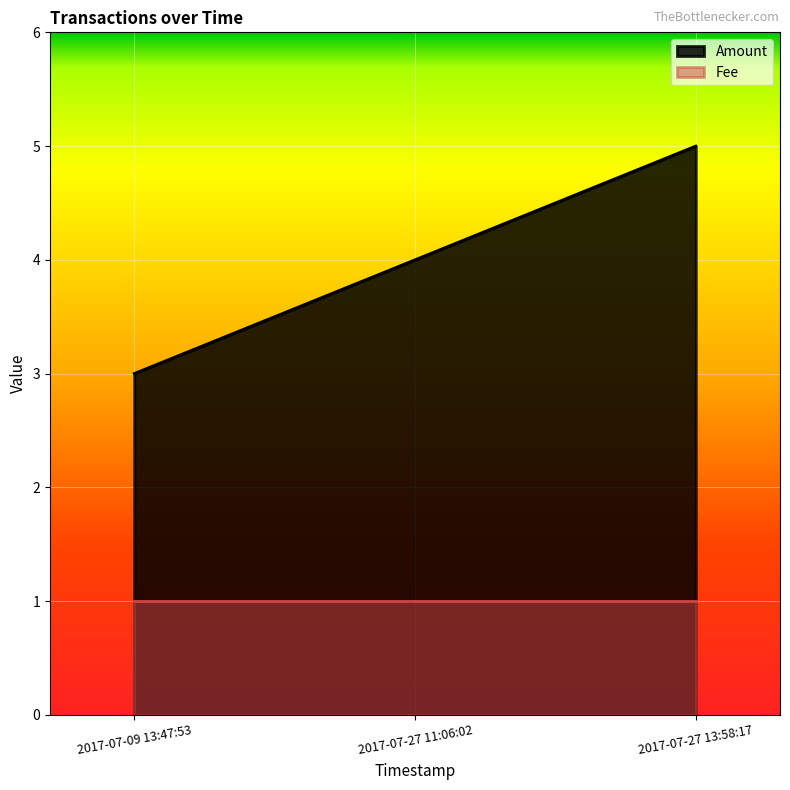

How many series are shown in this chart?

2